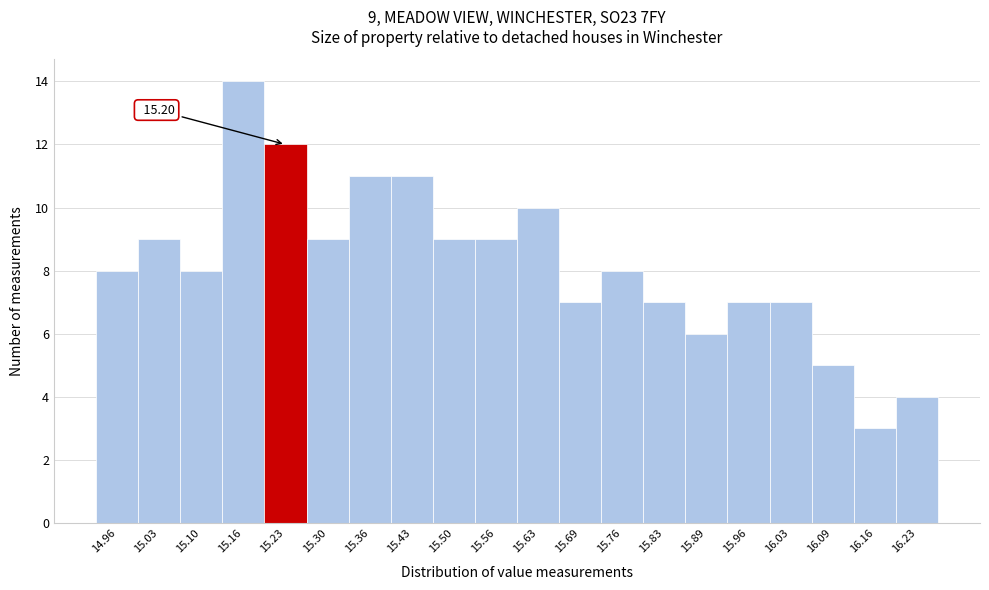

Over which range of the x-axis is the bar tallest?

15.13 to 15.20